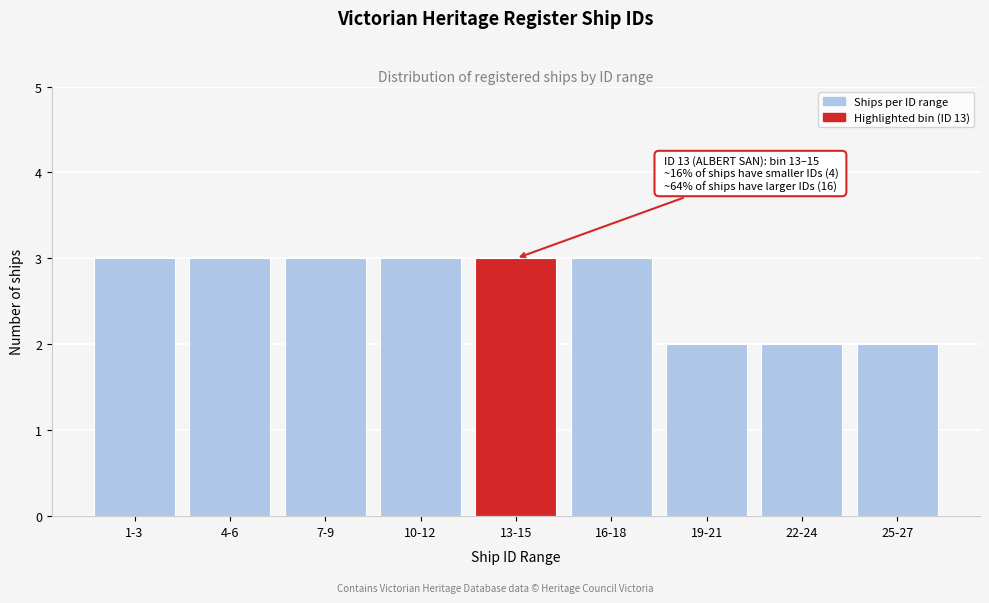

Reading left to right, list all the values displayed in this chart.

1-3=3	4-6=3	7-9=3	10-12=3	13-15=3	16-18=3	19-21=2	22-24=2	25-27=2